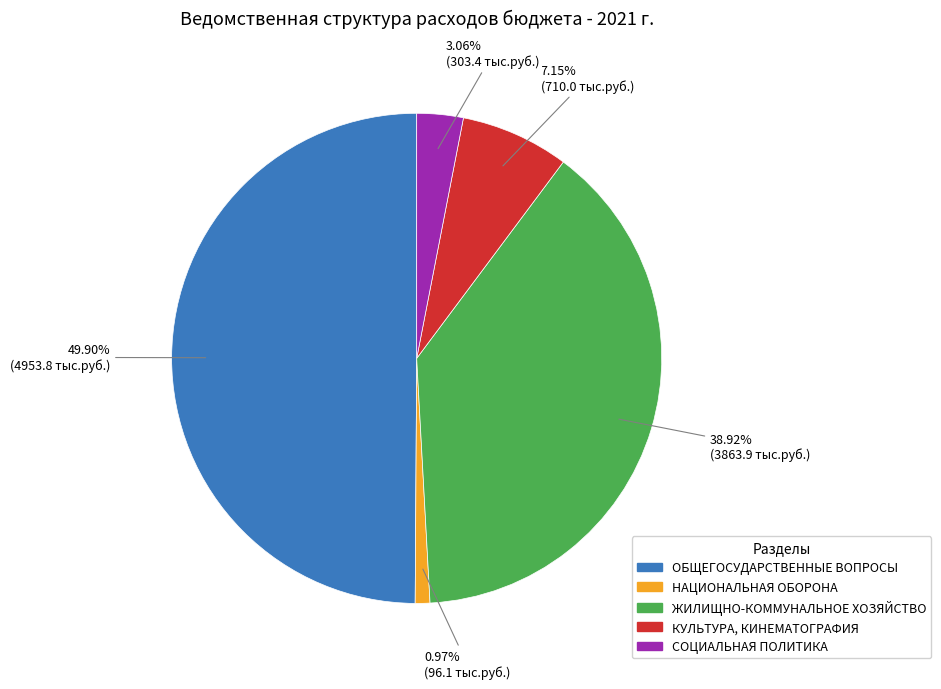

Which category has the biggest portion of the pie?

ОБЩЕГОСУДАРСТВЕННЫЕ ВОПРОСЫ